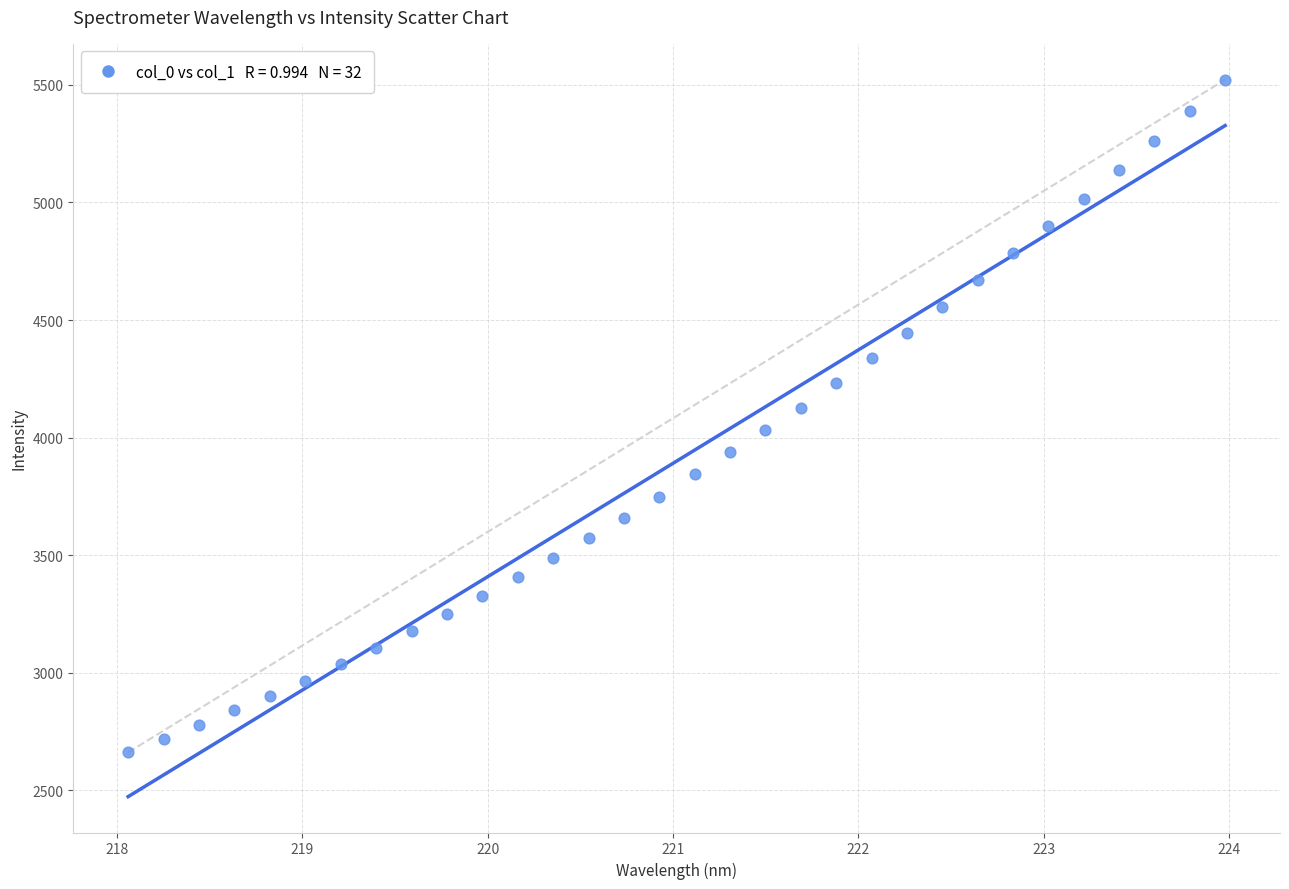

What is the range of Y values (max minus min)?

2861.1